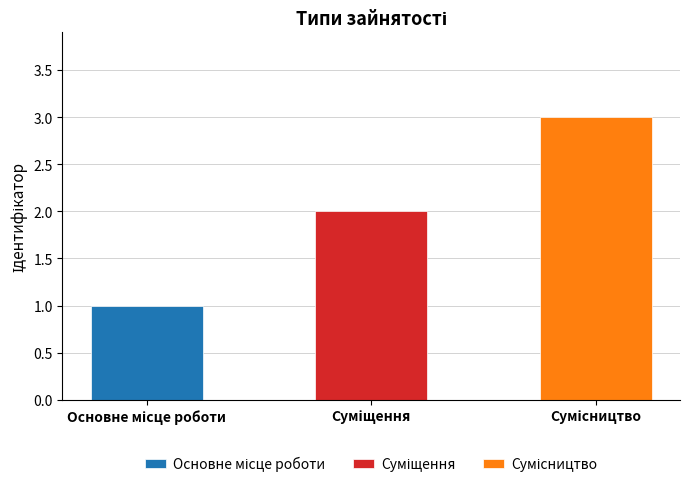

Rank the categories by value from lowest to highest.

Основне місце роботи, Суміщення, Сумісництво